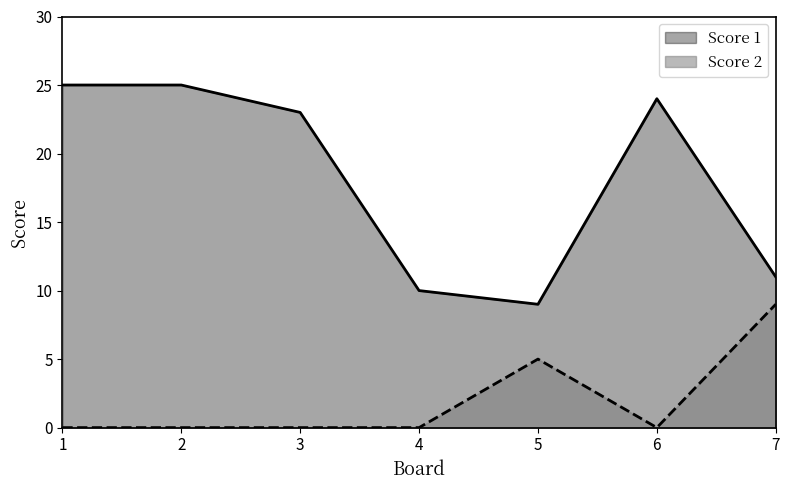

What is the maximum value for Score 1?

25